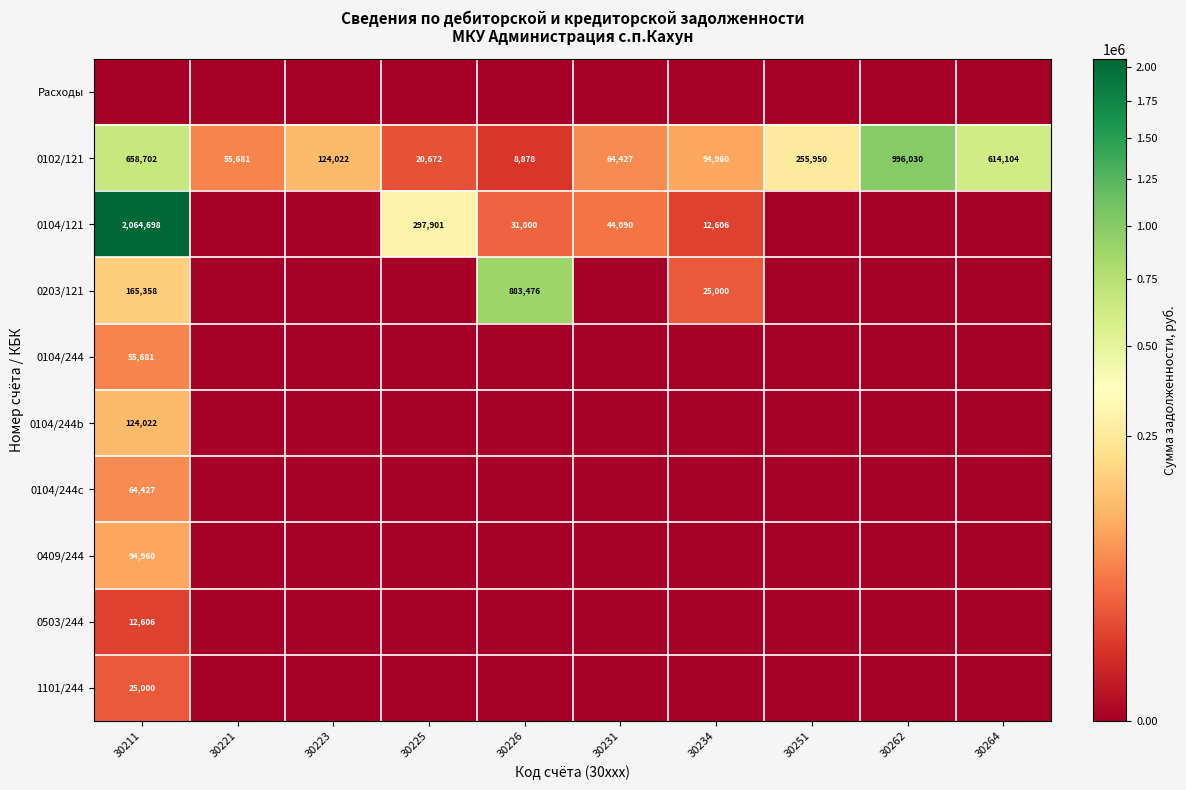

Which has a higher value, 30264 or 30226?

30264